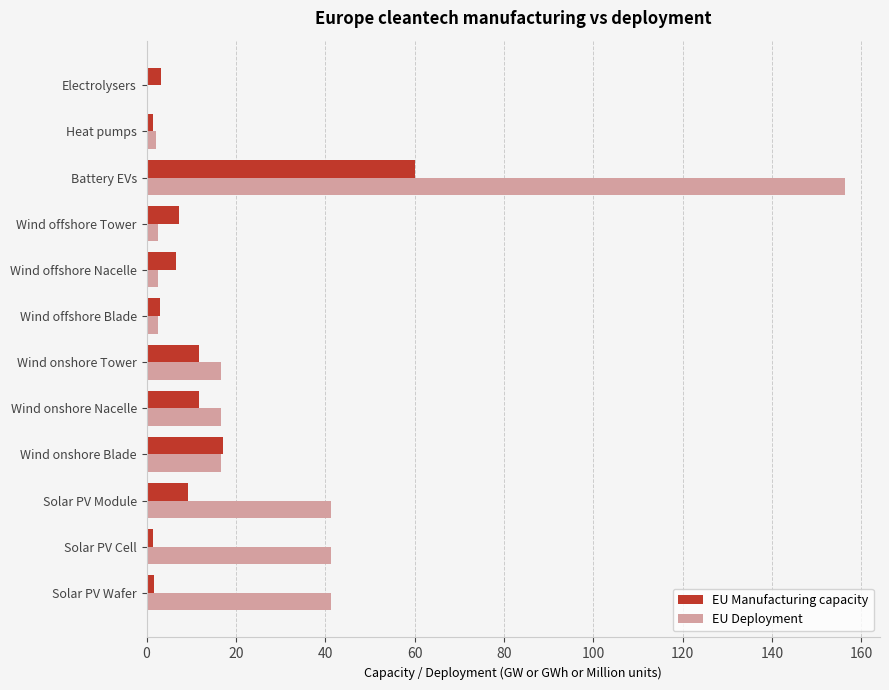

The value of EU Deployment at Battery EVs is 230.5. True or false?

False